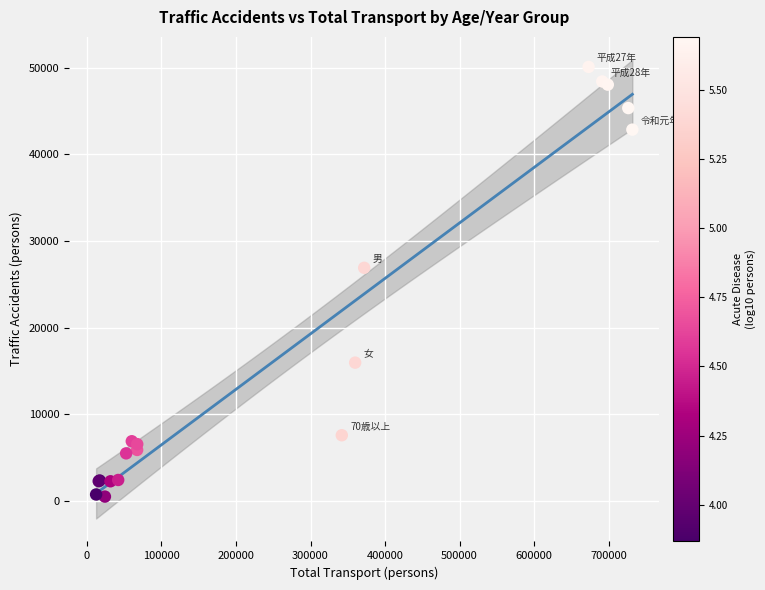

What Y value in the scatter plot is closest to 25286?

26895